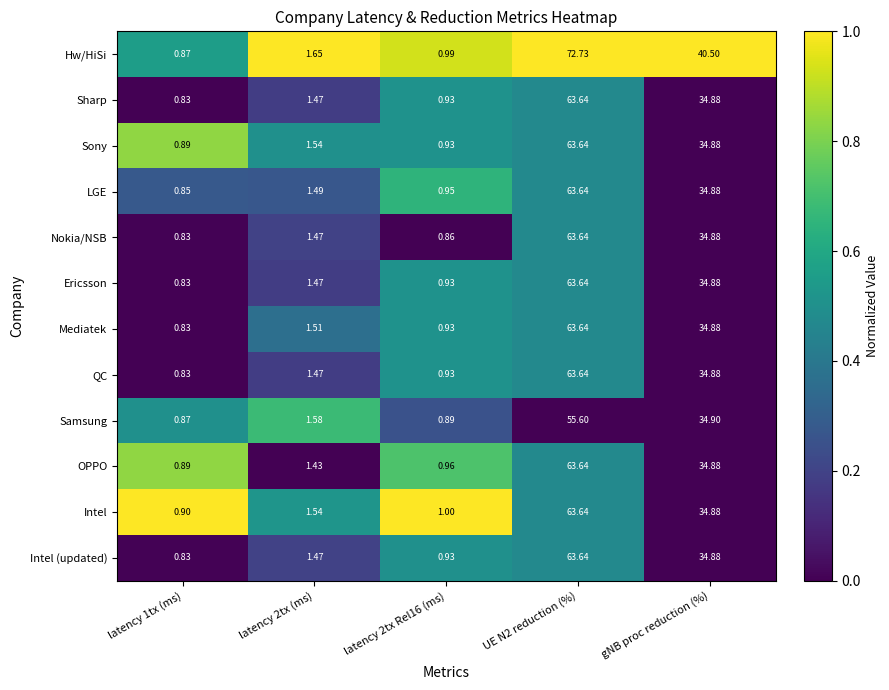

How many series are shown in this chart?

12